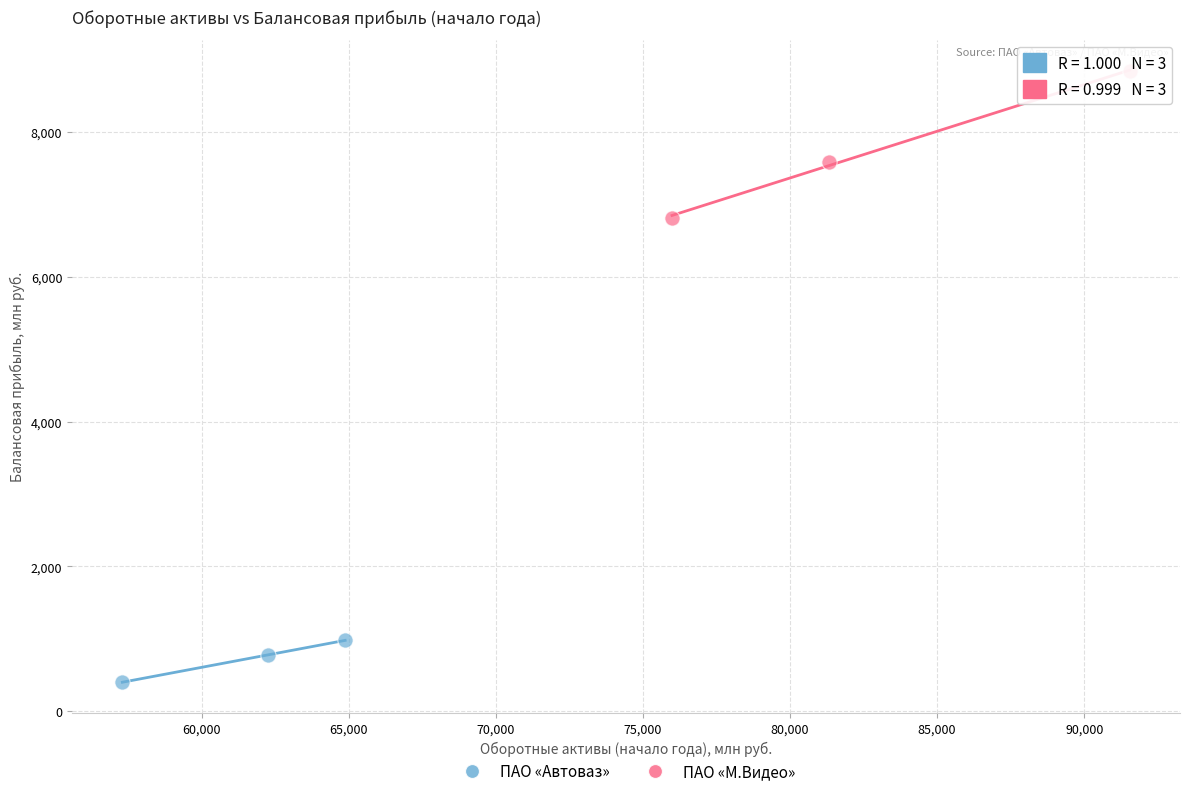

What are all the series names shown in the legend?

ПАО «Автоваз», ПАО «М.Видео»